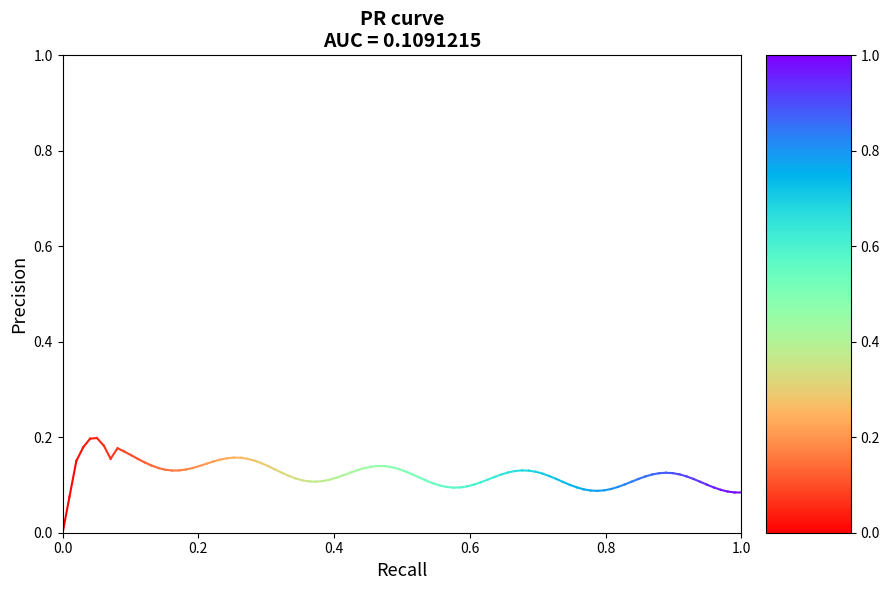

Between 0.2 and 0.0, which is larger?

0.2